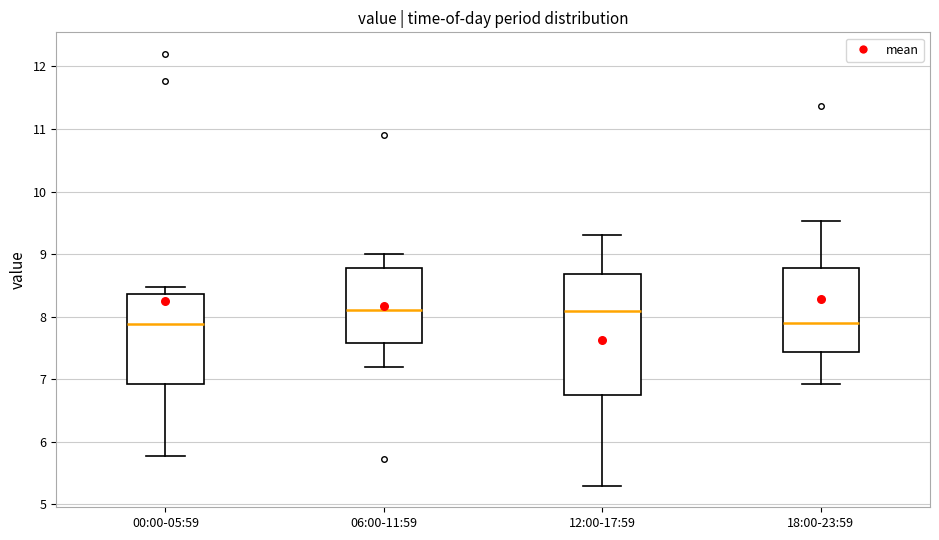

Reading left to right, read every box against the y-axis: the position of its median line, the range the box covers, and the ends of its whiskers. The values are not printed on the chart, so give them approximately, as read against the axis.

00:00-05:59: median 7.9, box 6.9 to 8.4, whiskers 5.8 to 8.5
06:00-11:59: median 8.1, box 7.6 to 8.8, whiskers 7.2 to 9.0
12:00-17:59: median 8.1, box 6.8 to 8.7, whiskers 5.3 to 9.3
18:00-23:59: median 7.9, box 7.4 to 8.8, whiskers 6.9 to 9.5